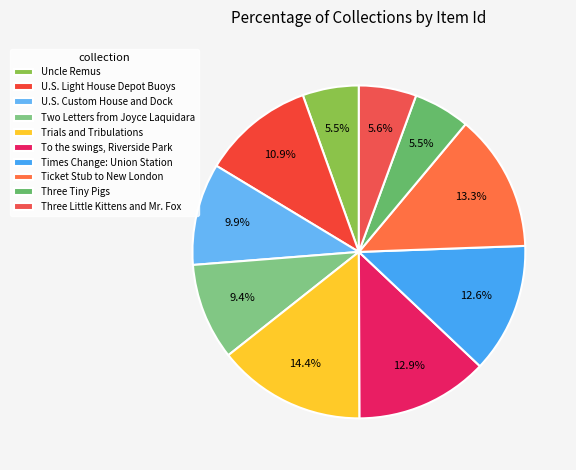

Is it true that Three Little Kittens and Mr. Fox is 18% of the pie?

False